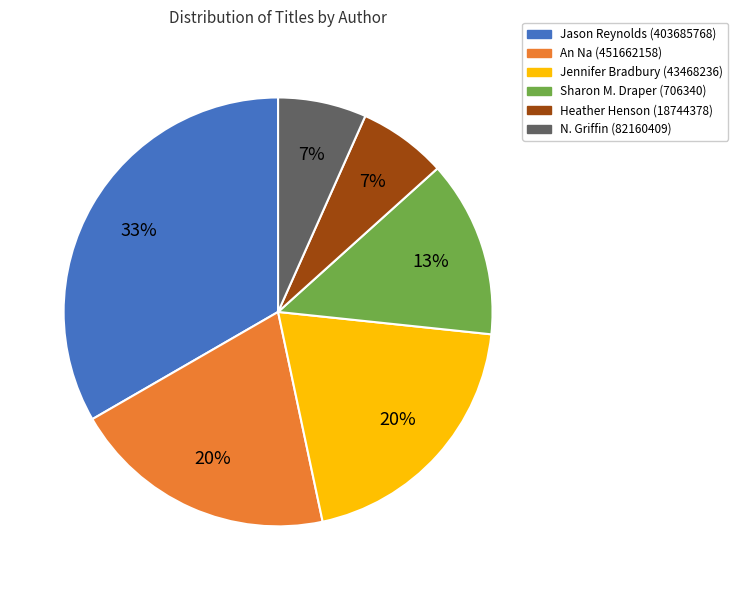

Is there a majority slice in this chart?

No